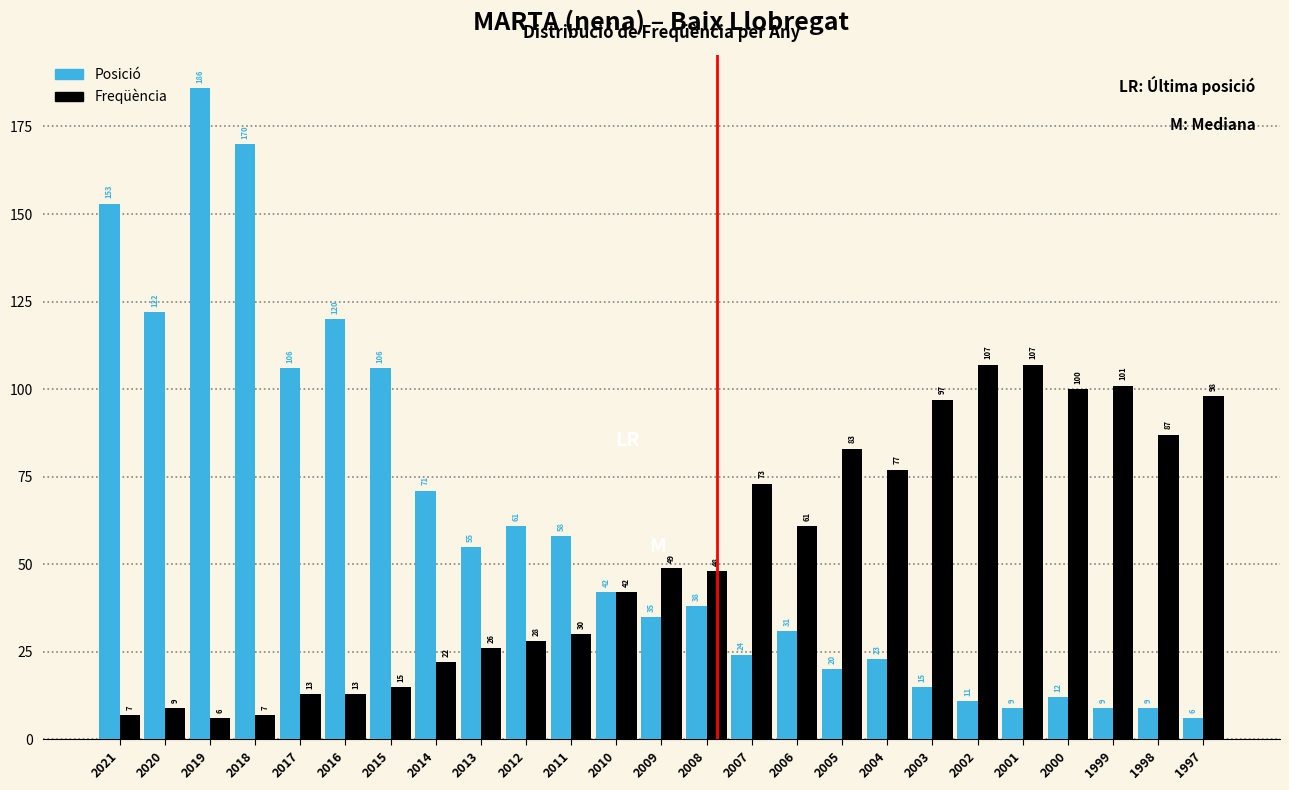

Reading left to right, transcribe all the data shown in this chart.

Posició: 2021=153	2020=122	2019=186	2018=170	2017=106	2016=120	2015=106	2014=71	2013=55	2012=61	2011=58	2010=42	2009=35	2008=38	2007=24	2006=31	2005=20	2004=23	2003=15	2002=11	2001=9	2000=12	1999=9	1998=9	1997=6
Freqüència: 2021=7	2020=9	2019=6	2018=7	2017=13	2016=13	2015=15	2014=22	2013=26	2012=28	2011=30	2010=42	2009=49	2008=48	2007=73	2006=61	2005=83	2004=77	2003=97	2002=107	2001=107	2000=100	1999=101	1998=87	1997=98